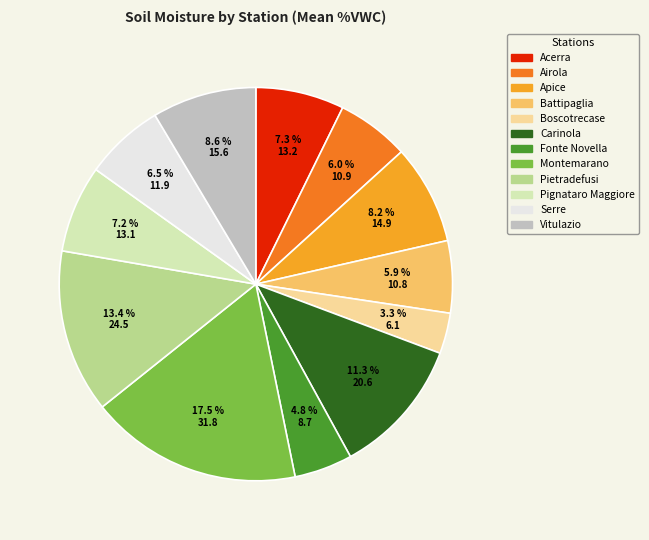

Does Fonte Novella account for over 50% of the chart?

No